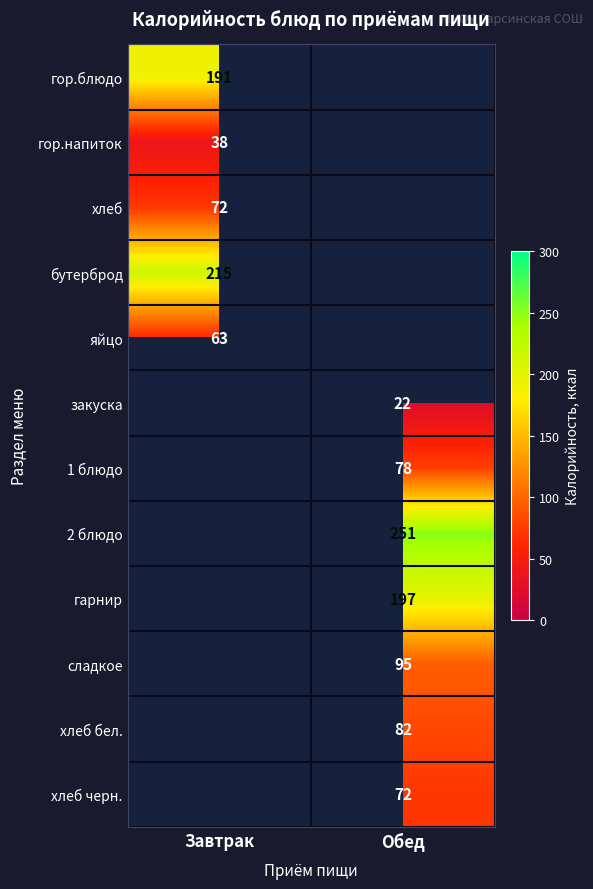

Between Обед and Завтрак, which is larger?

Завтрак